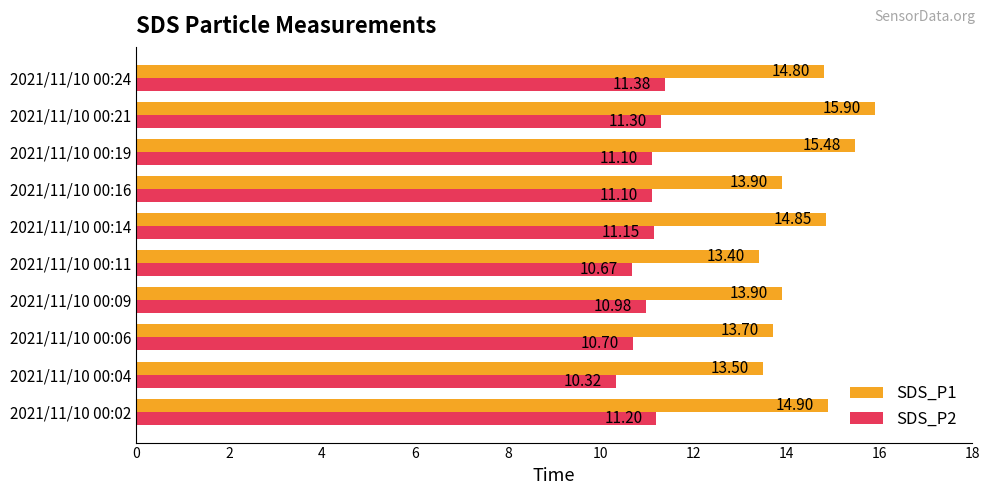

What is the sum of all SDS_P2 values?

109.9